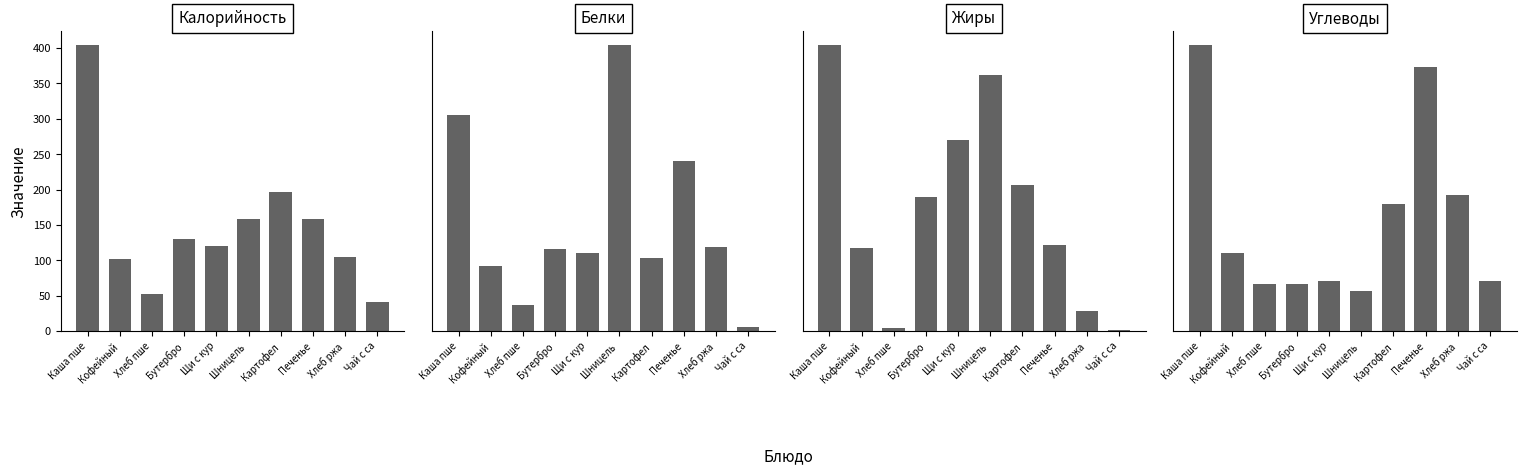

At which label does Жиры reach its peak?

Каша пше